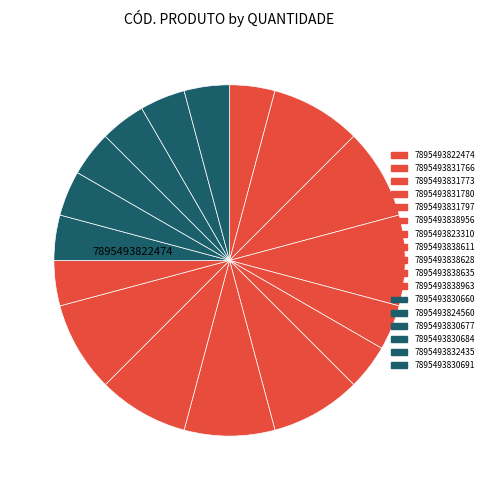

Count the number of slices in the pie.

17